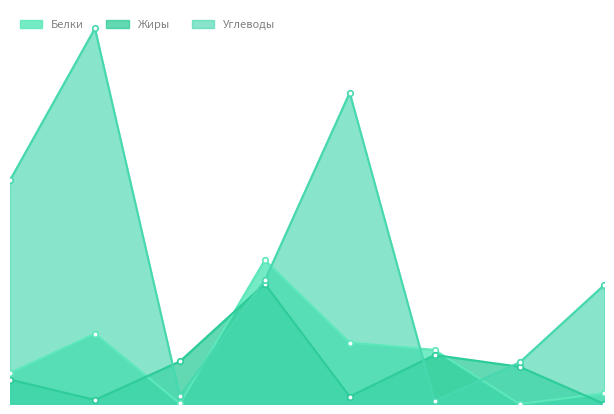

What is the approximate value of Белки at Хлеб?

5.8